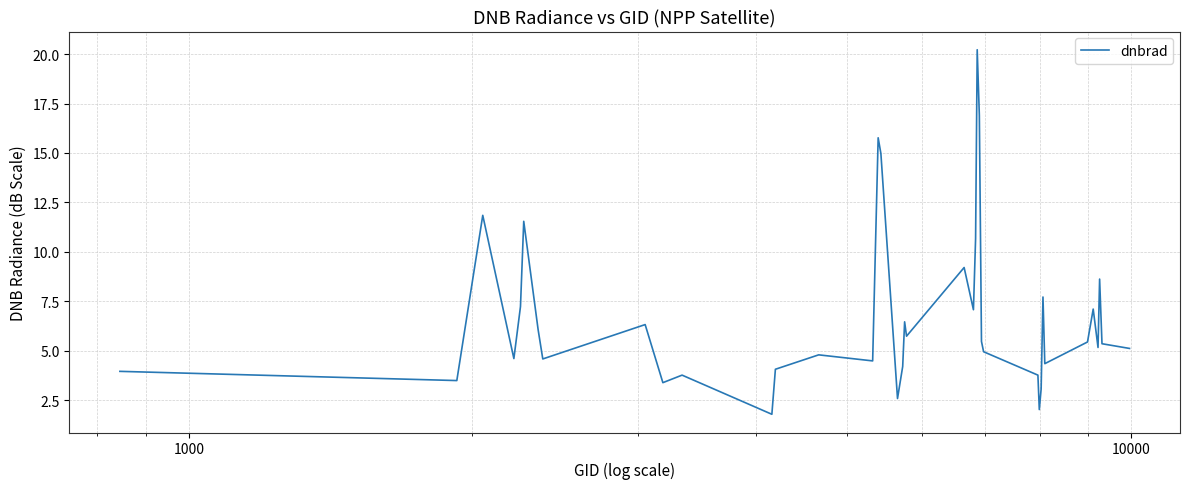

What is the maximum value shown in the chart?

20.2